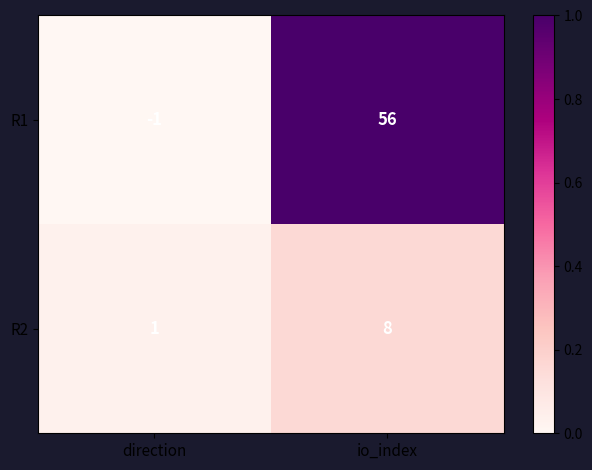

True or false: R1 has a value of 31 at io_index.

False